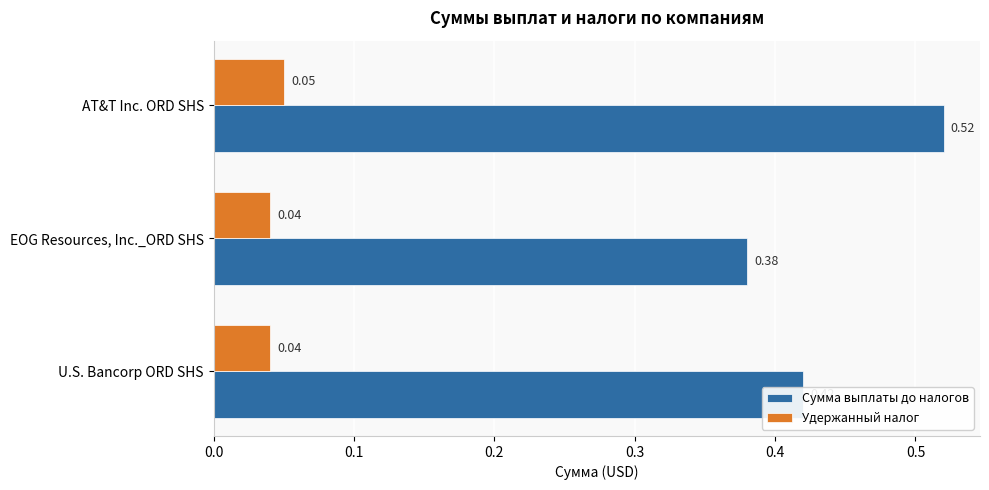

At which label does Сумма выплаты до налогов reach its minimum?

EOG Resources, Inc._ORD SHS